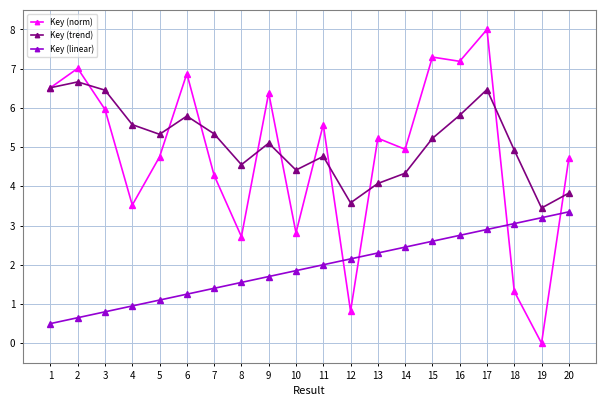

How many data points in Key (linear) are less than 2?

10